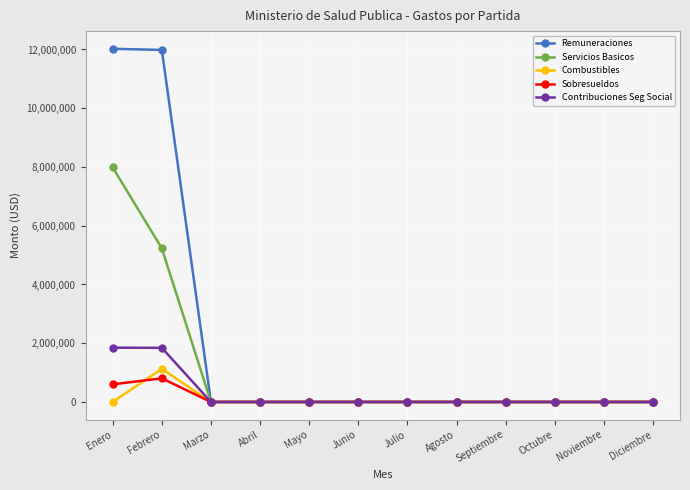

Is it true that Remuneraciones equals 4080676.9 at Mayo?

False